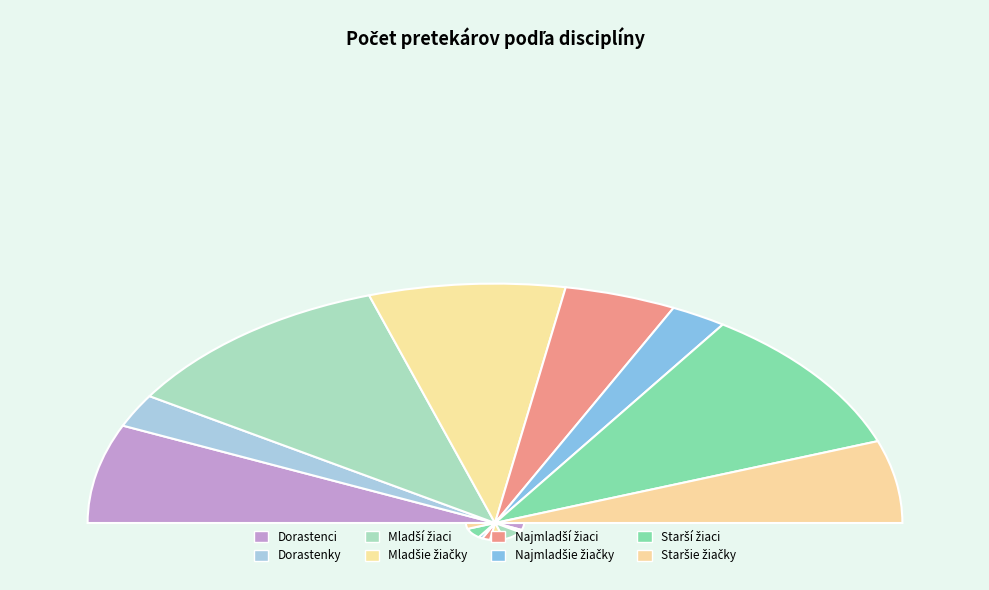

Approximately how many times larger is the value at skok do výšky - Mladšie žiačky compared to skok do výšky - Najmladší žiaci?

1.8